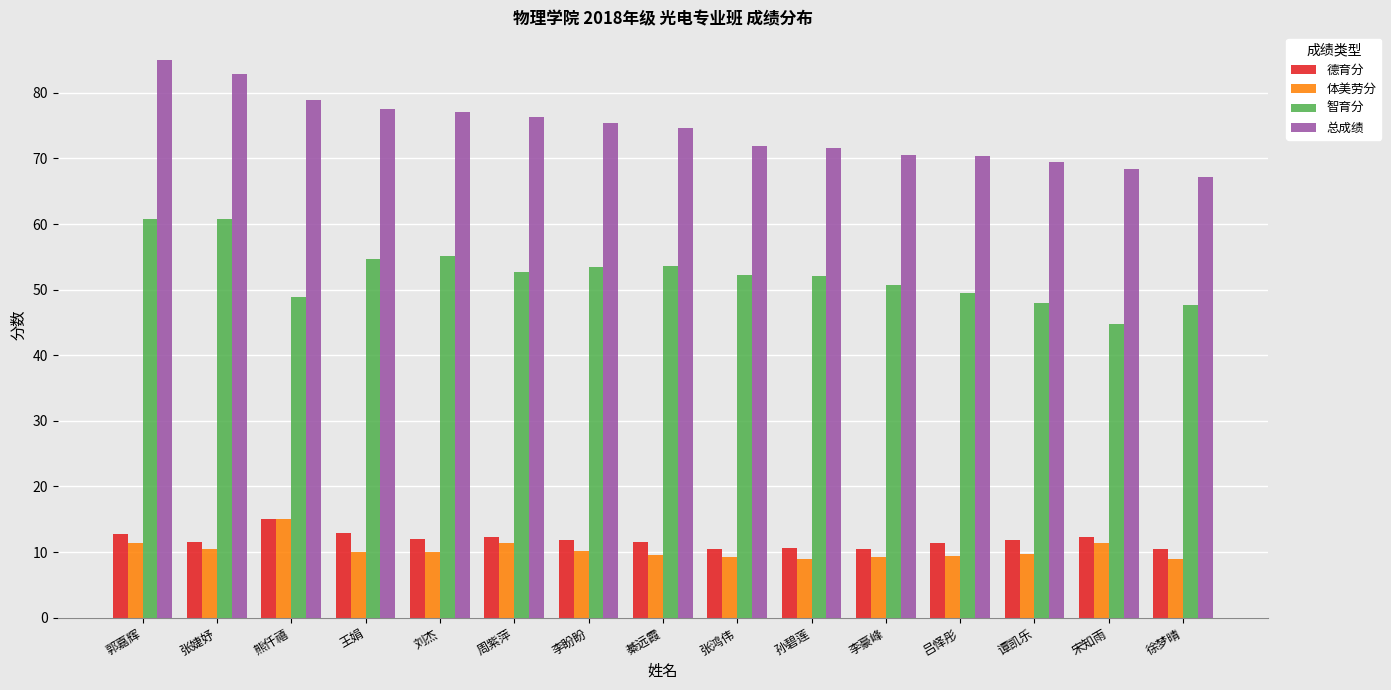

What is the sum of all 德育分 values?

177.4